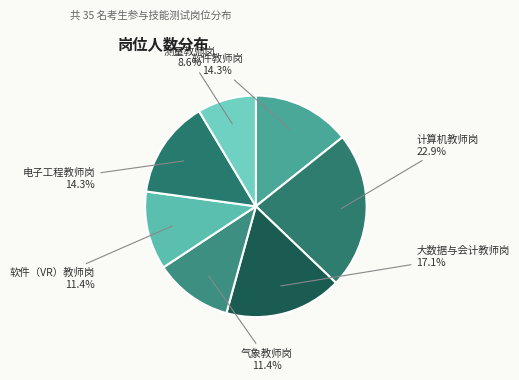

Is there any slice that represents more than half of the pie?

No